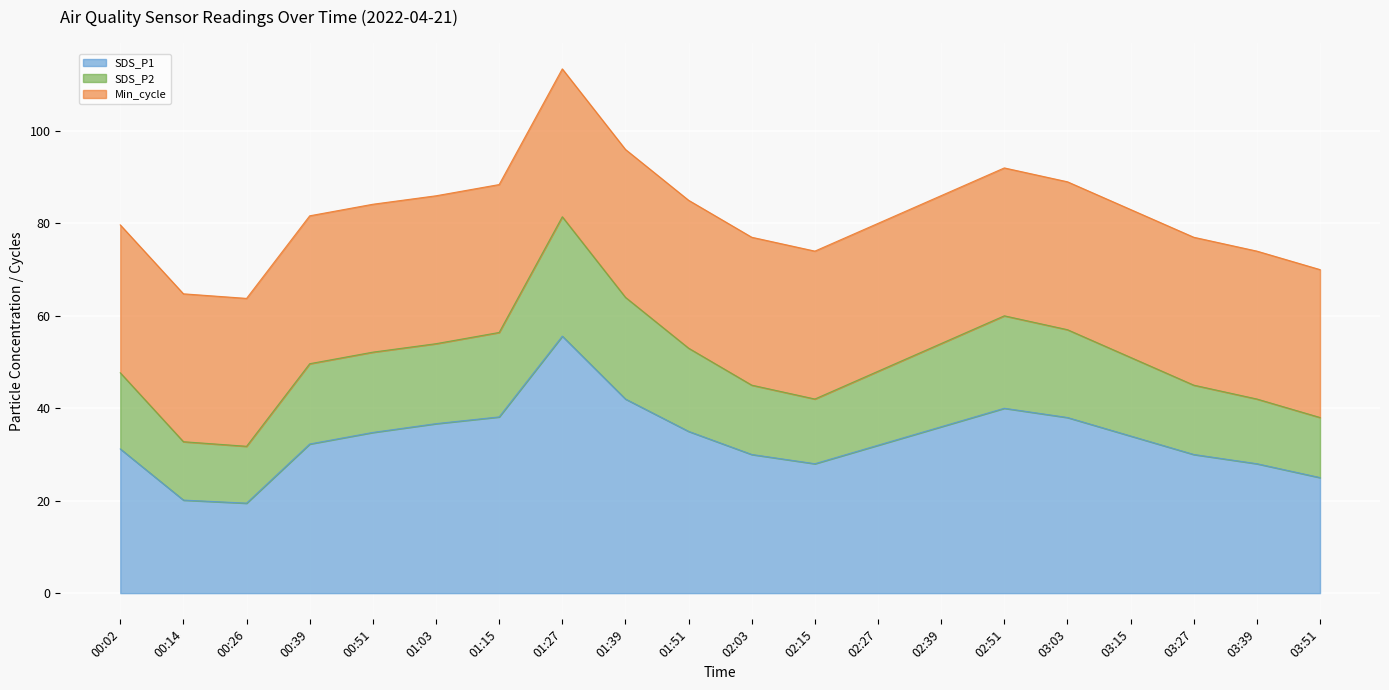

What is the difference between the maximum and second lowest values in the SDS_P1 series?

35.5